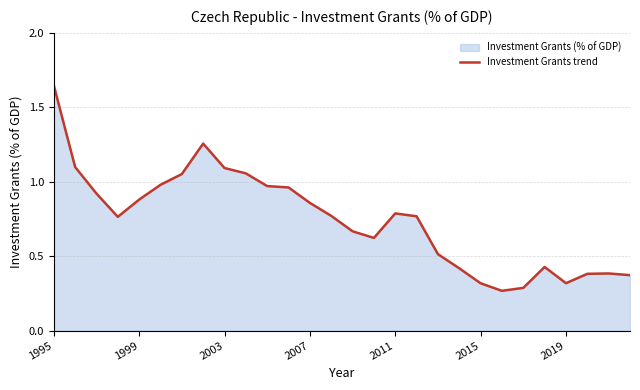

How many distinct data groups are displayed?

1